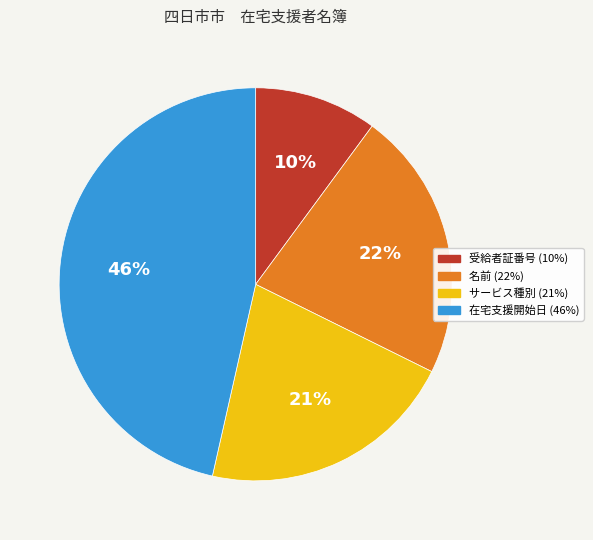

What percentage is the サービス種別 slice, to the nearest percent?

21%